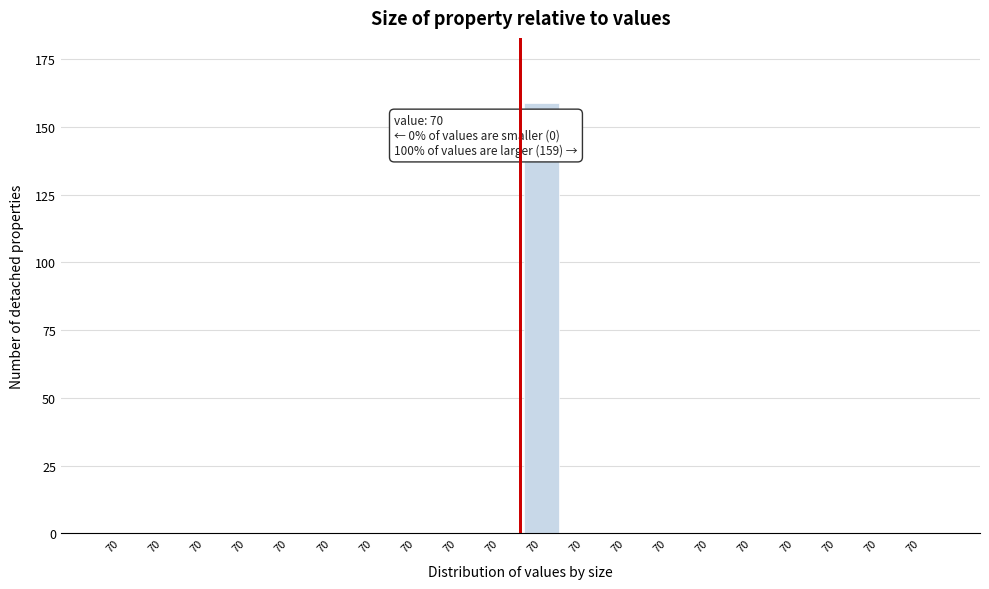

Count the number of data series in this chart.

1